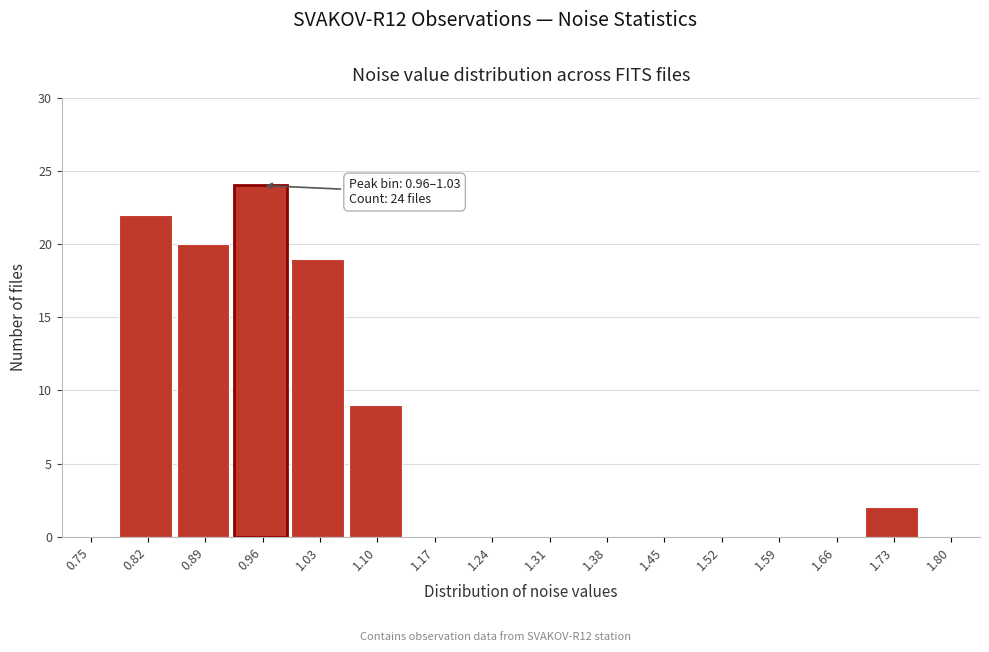

Reading right to left, transcribe all the data shown in this chart.

1.80=0	1.73=2	1.66=0	1.59=0	1.52=0	1.45=0	1.38=0	1.31=0	1.24=0	1.17=0	1.10=9	1.03=19	0.96=24	0.89=20	0.82=22	0.75=0